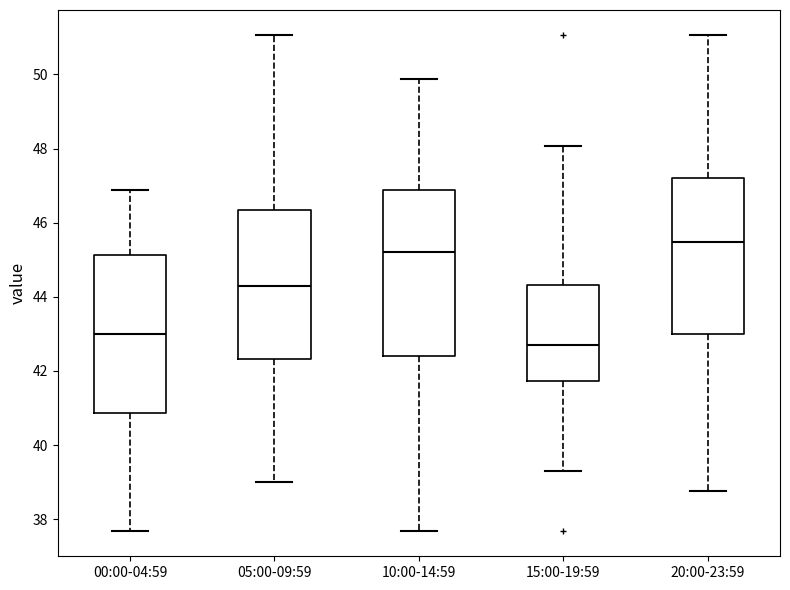

Where does the median line of the box for 20:00-23:59 sit on the y-axis? The values are not printed on the chart, so give them approximately, as read against the axis.

45.4